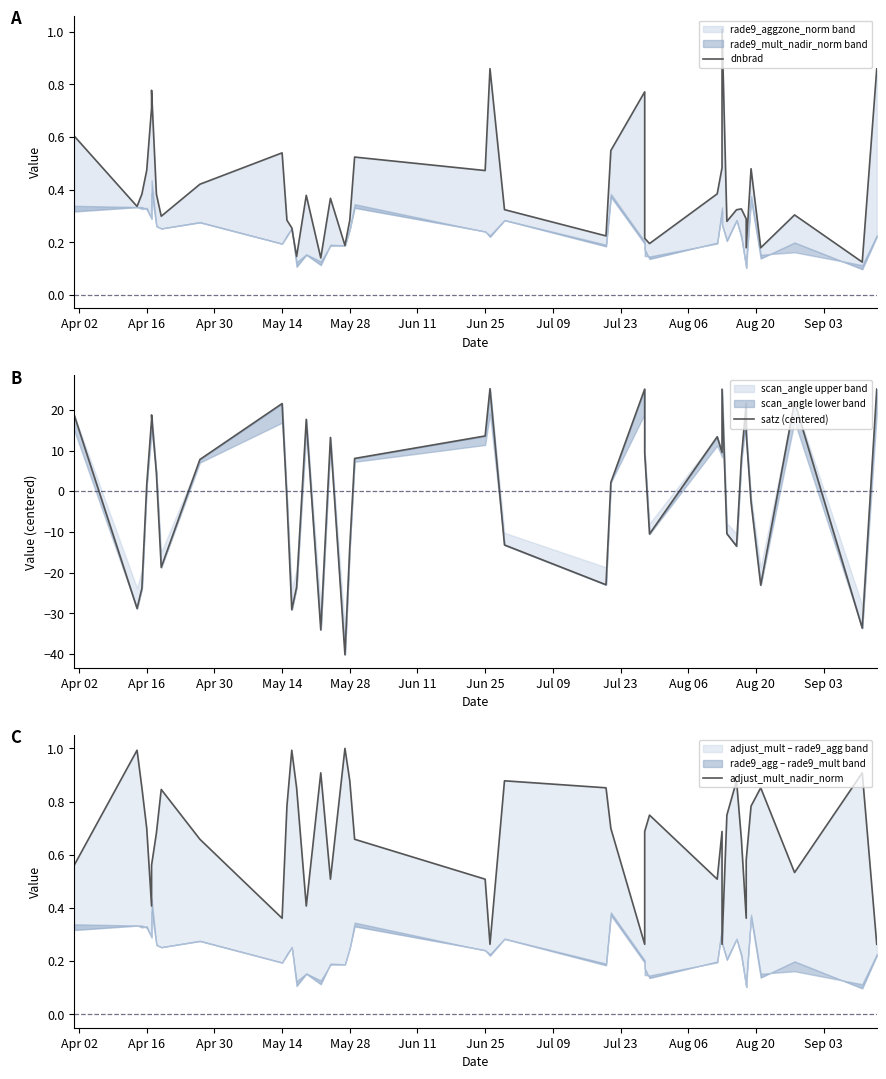

How many lines are shown in the chart?

3